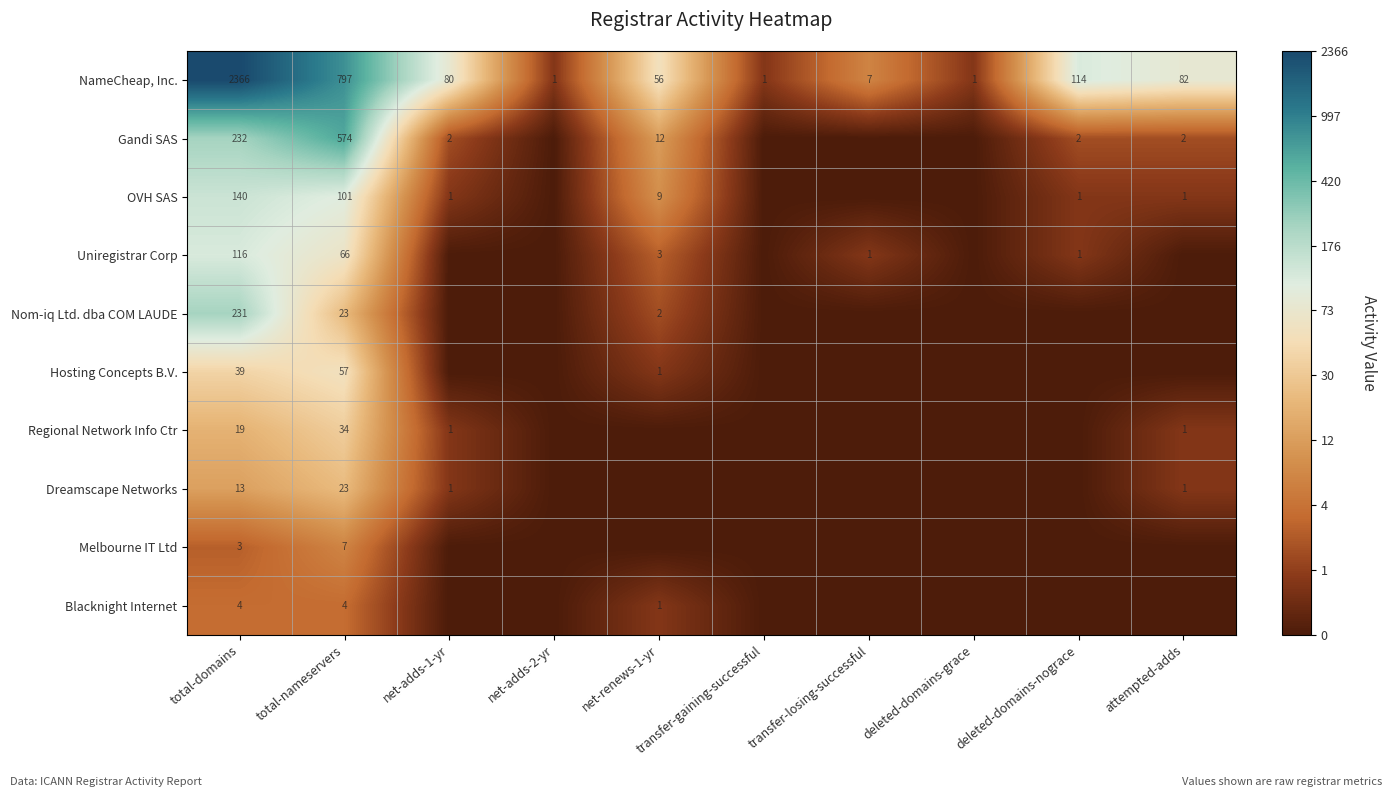

True or false: Dreamscape Networks has a value of 1.0 at net-adds-2-yr.

False